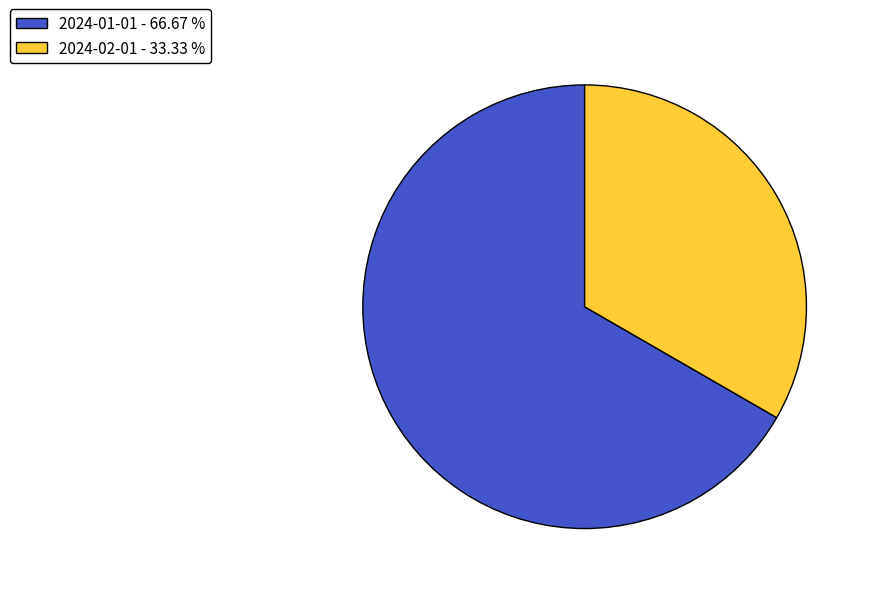

Is the sum of 2024-02-01 - 33.33 % and 2024-01-01 - 66.67 % greater than half?

Yes